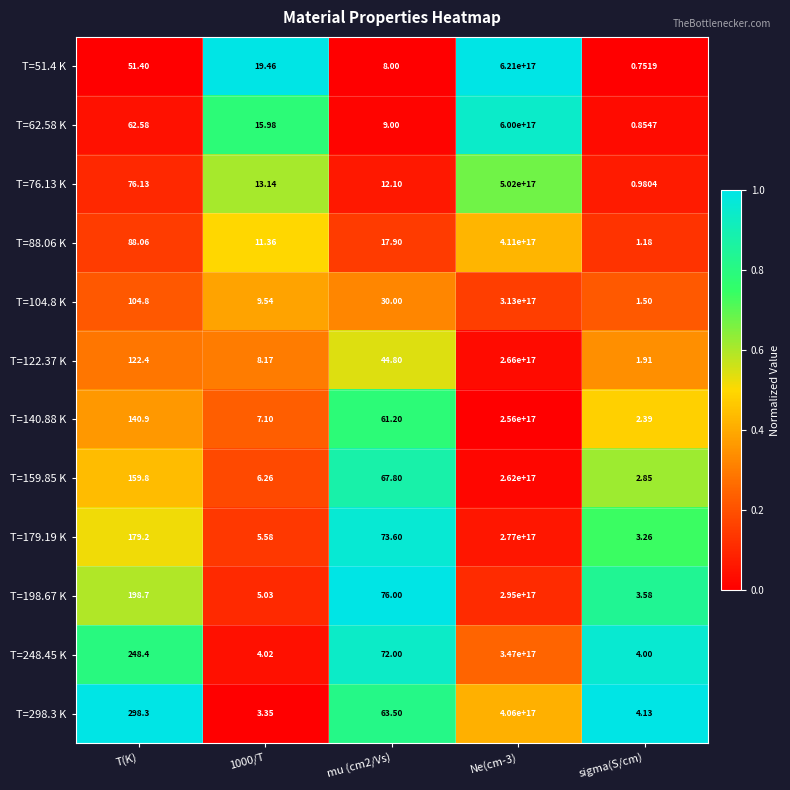

Is the value of T=122.37 K at Ne(cm-3) greater than the value of T=298.3 K at T(K)?

Yes